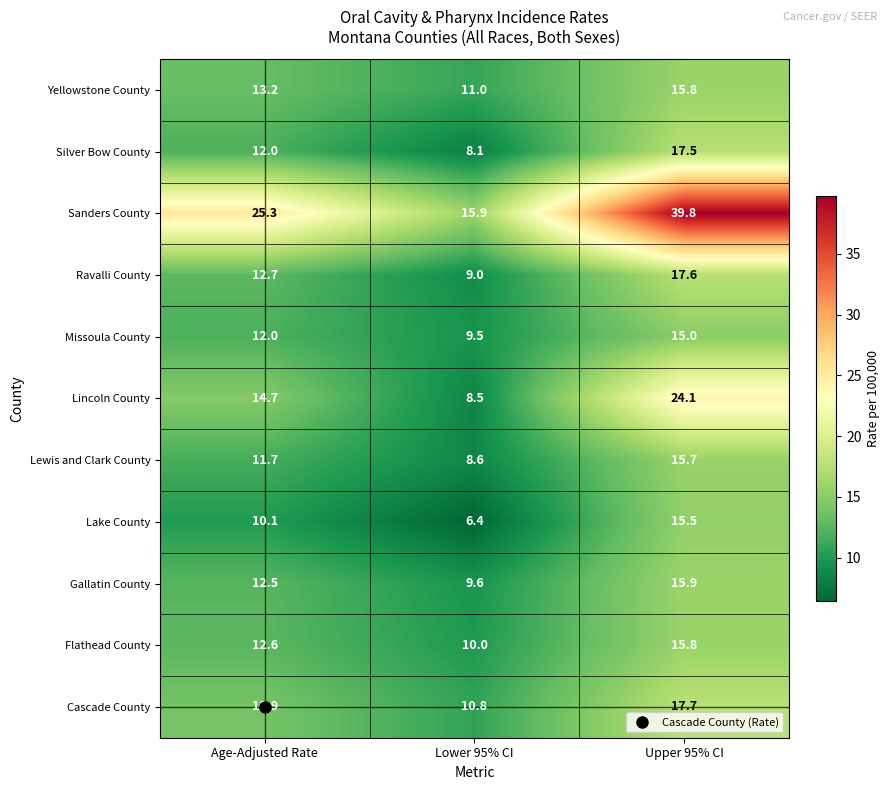

Which series has the widest spread of values?

Sanders County